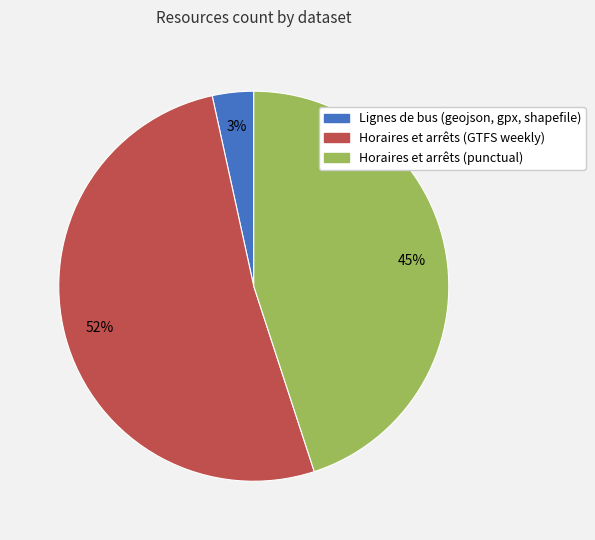

Which slice is the smallest?

Lignes de bus (geojson, gpx, shapefile)